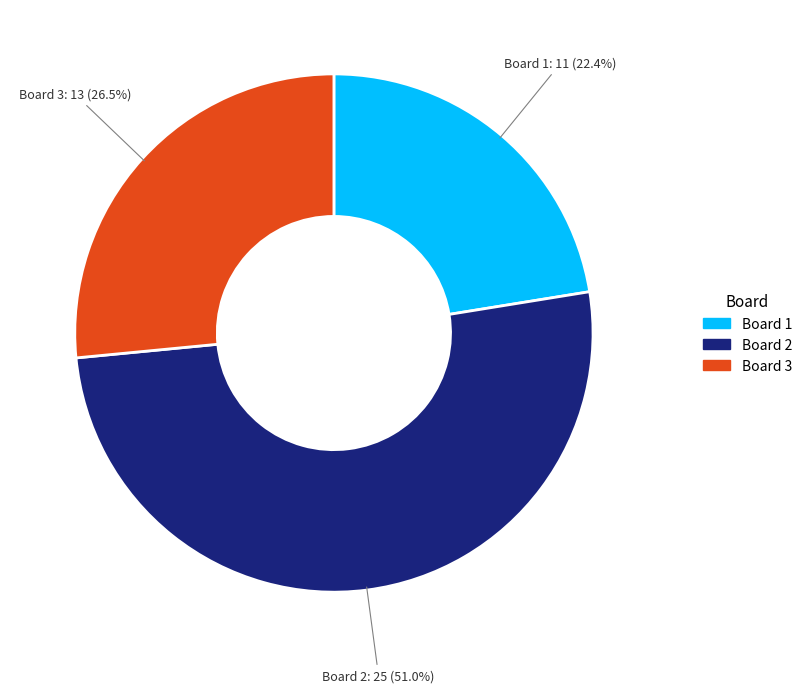

Is there any slice that represents more than half of the pie?

Yes